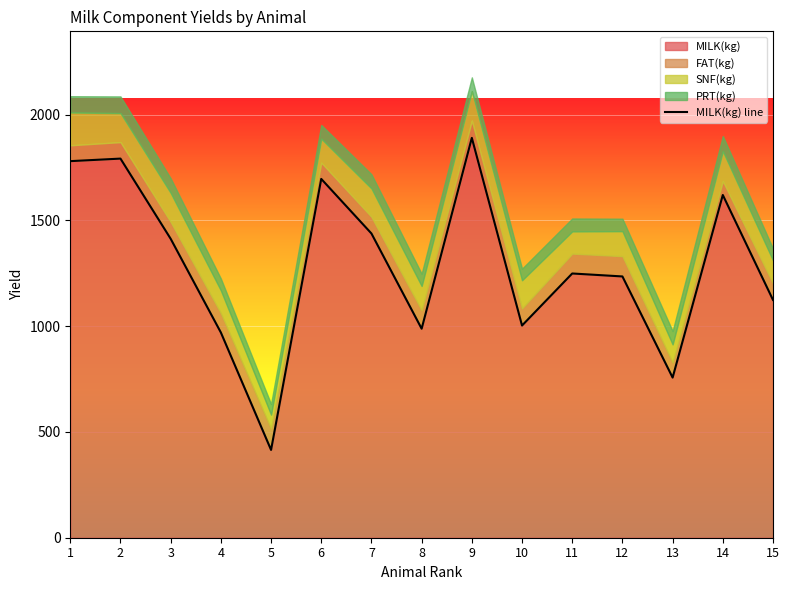

Reading right to left, extract all data points from this chart.

15=1124	14=1620	13=757	12=1235	11=1249	10=1003	9=1890	8=988	7=1438	6=1696	5=415	4=970	3=1413	2=1792	1=1780